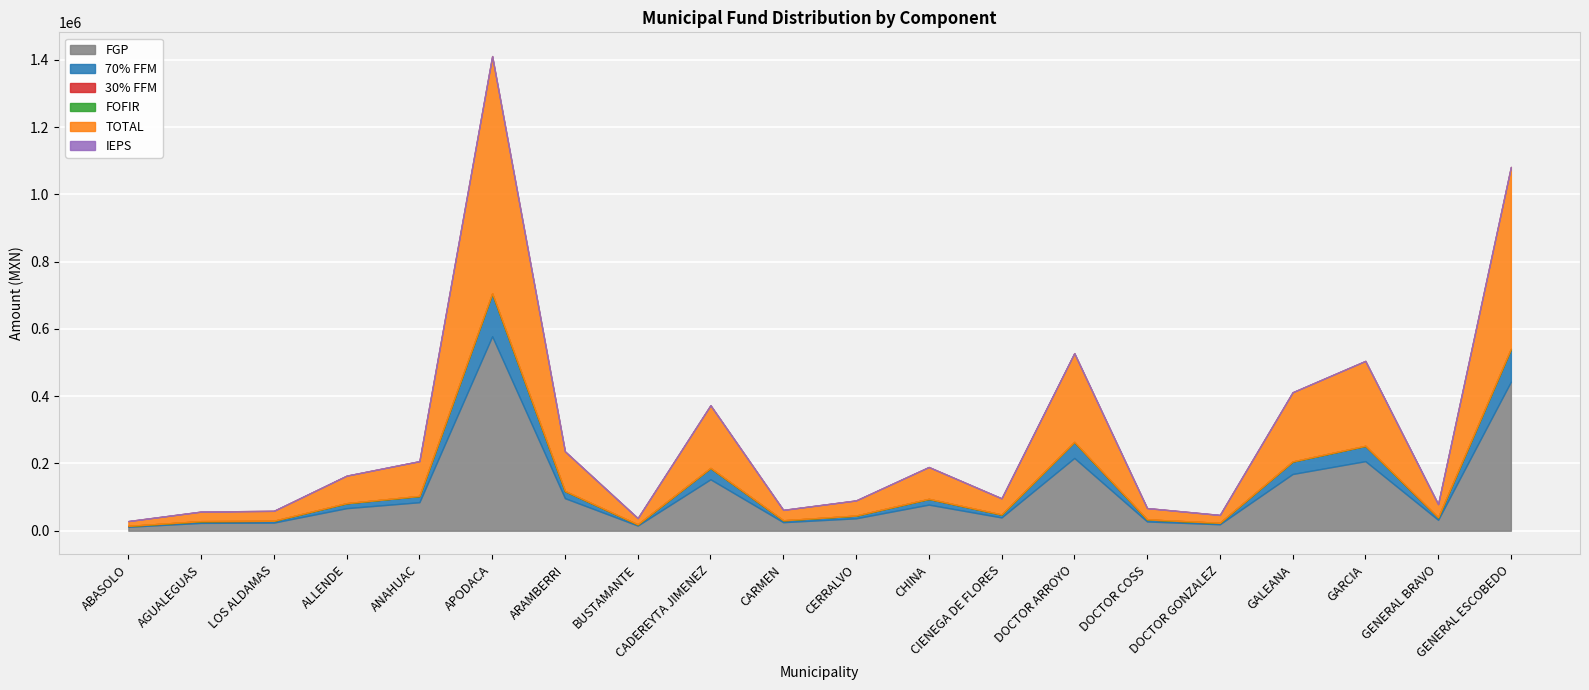

Reading left to right, what are all the values shown in this chart?

FGP: 11769.9	23313.6	24253.0	67082.2	84723.2	578018.7	96712.1	15377.7	152857.7	25397.1	36898.2	77602.4	39484.8	216273.2	27609.6	19226.6	168619.8	206818.0	32408.8	443009.0
70% FFM: 2592.5	5135.2	5342.1	14775.9	18661.6	127317.8	21302.4	3387.2	33669.3	5594.1	8127.4	17093.2	8697.2	47637.6	6081.5	4235.0	37141.2	45555.0	7138.6	97579.8
30% FFM: 0.0	0.0	0.0	0.0	0.0	0.0	0.0	0.0	0.0	0.0	0.0	0.0	0.0	0.0	0.0	0.0	0.0	0.0	0.0	0.0
FOFIR: 3.2	6.3	6.5	18.1	22.9	155.9	26.1	4.1	41.2	6.9	10.0	20.9	10.7	58.3	7.4	5.2	45.5	55.8	8.7	119.5
TOTAL: 14365.6	28455.0	29601.6	81876.2	103407.7	705492.5	118040.5	18769.1	186568.3	30998.1	45035.6	94716.5	48192.7	263969.2	33698.5	23466.7	205806.5	252428.8	39556.1	540708.3
IEPS: 0.0	0.0	0.0	0.0	0.0	0.0	0.0	0.0	0.0	0.0	0.0	0.0	0.0	0.0	0.0	0.0	0.0	0.0	0.0	0.0